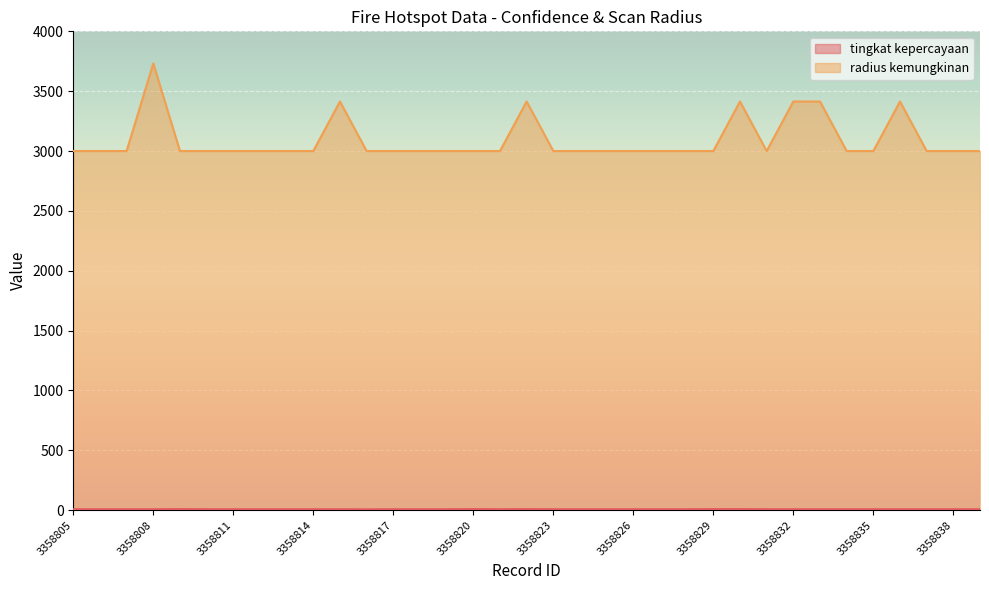

Count the tingkat kepercayaan values in the range 8 to 9.

34